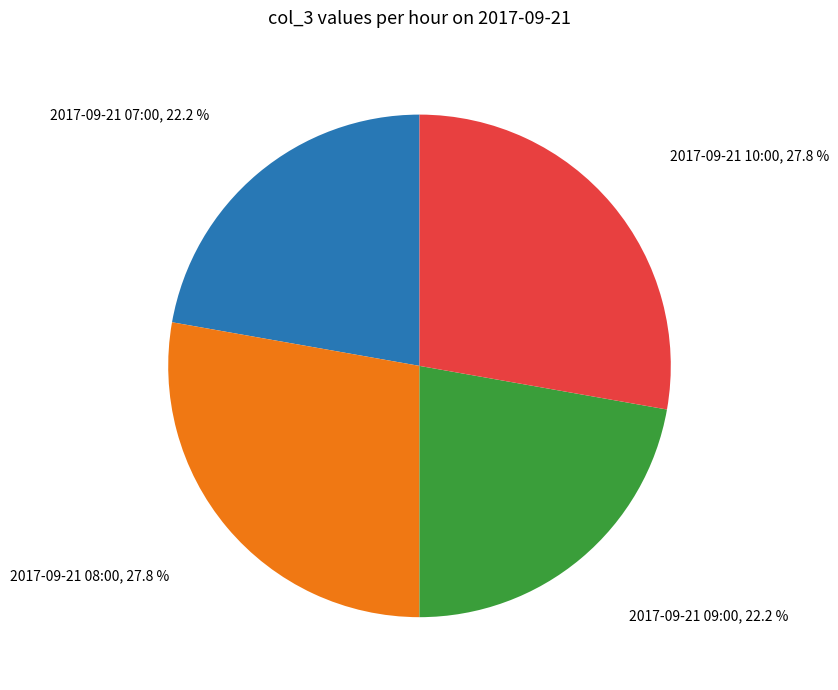

Which has a higher value, 2017-09-21 08:00 or 2017-09-21 07:00?

2017-09-21 08:00